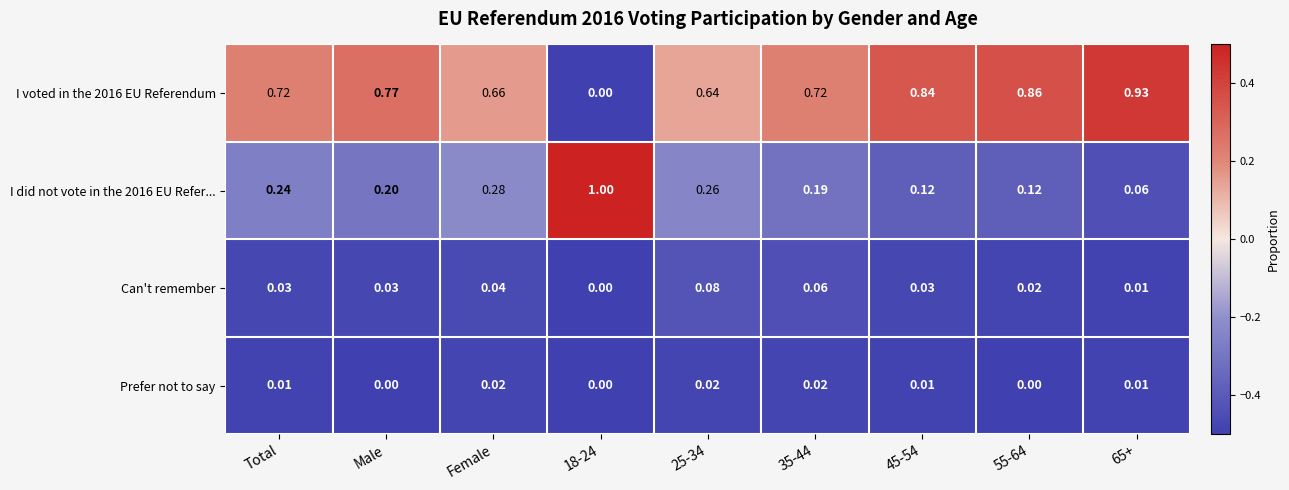

Rank the series at 35-44 from highest to lowest value.

I voted in the 2016 EU Referendum, I did not vote in the 2016 EU Refer..., Can't remember, Prefer not to say